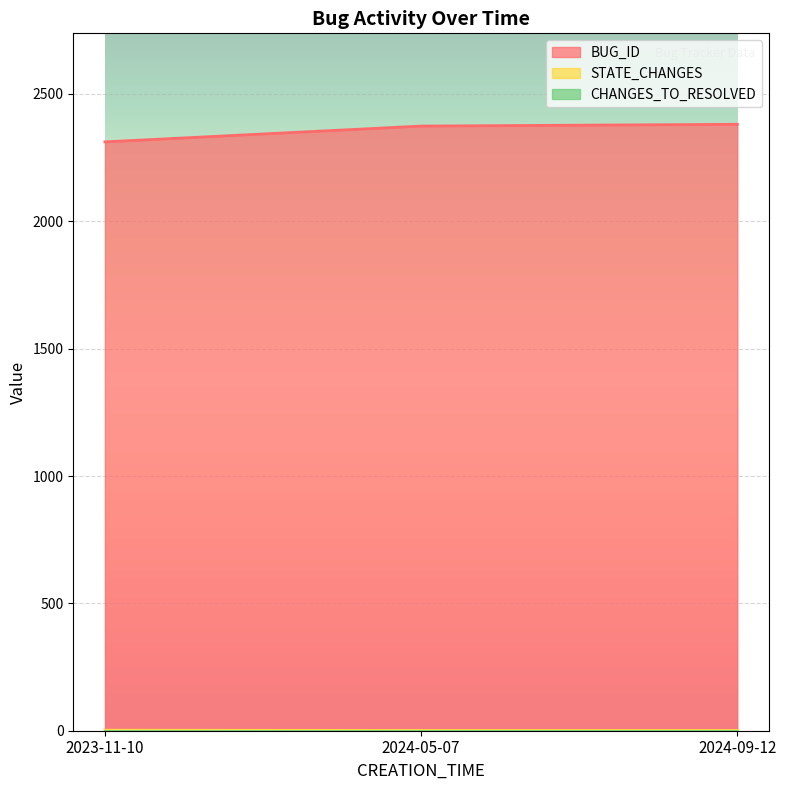

The value of STATE_CHANGES at 2024-05-07 is 1. True or false?

True